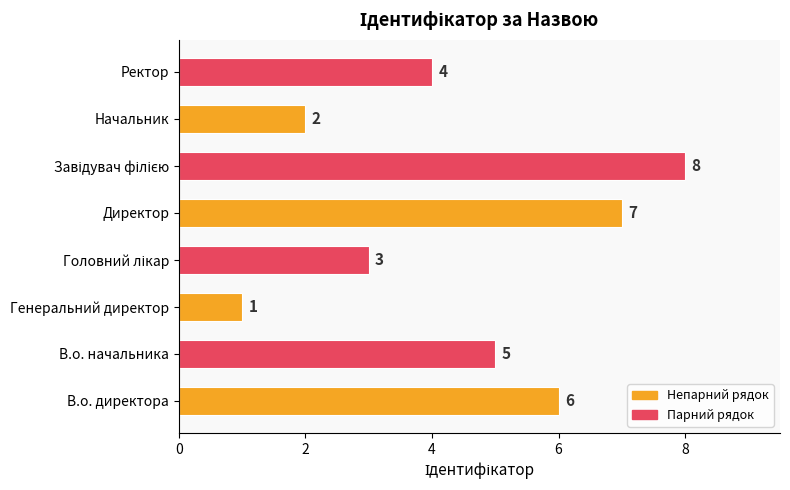

What is the greatest value displayed?

8